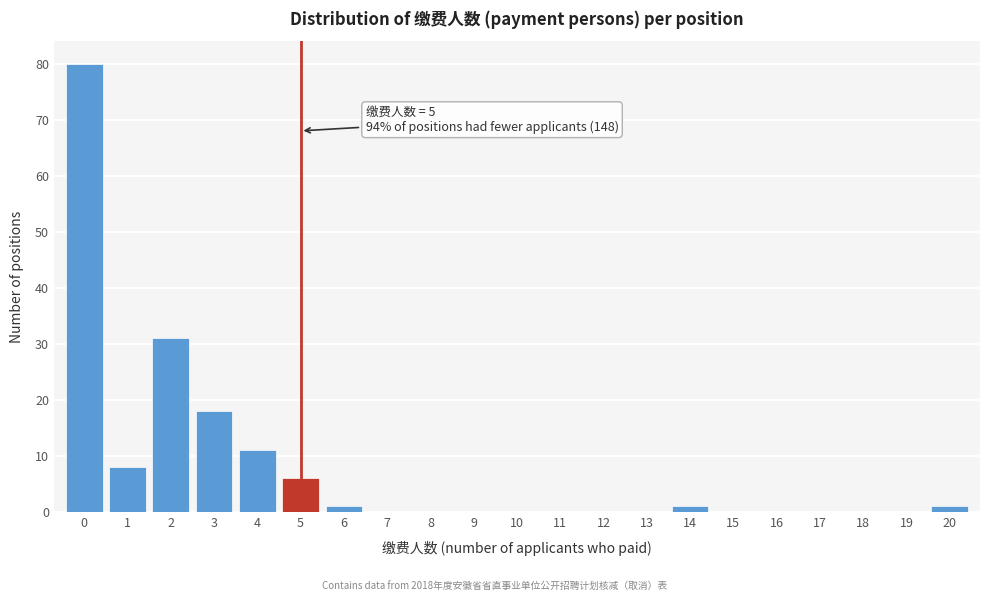

Which range on the x-axis has the tallest bar?

-0.5 to 0.5